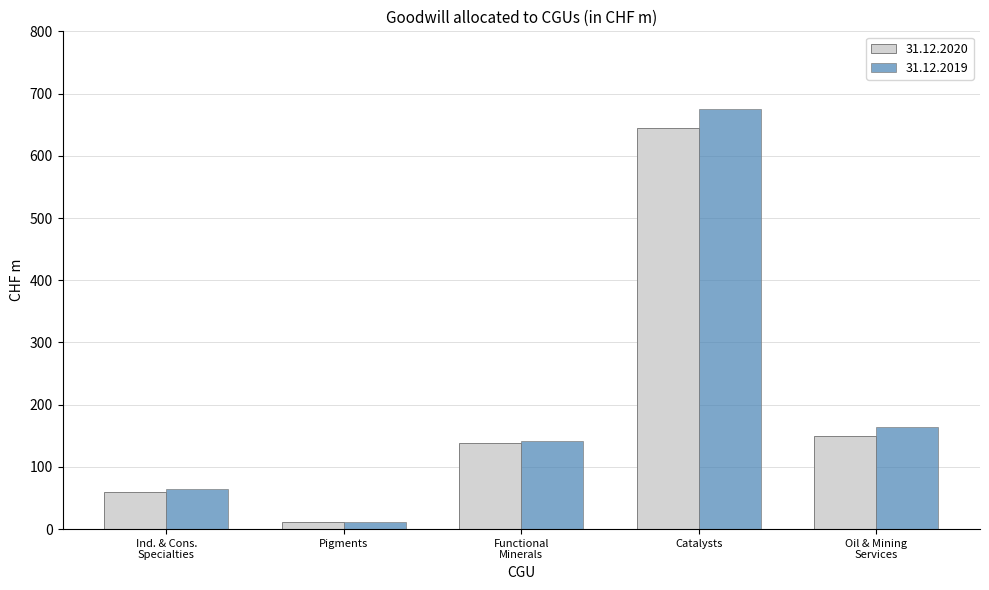

What is the greatest value displayed?

675